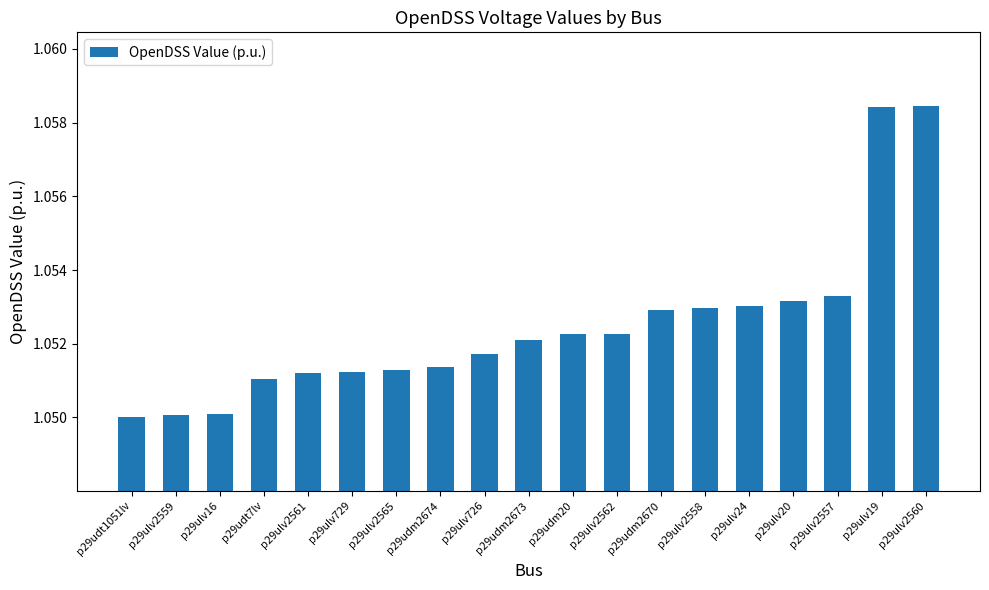

What is the sum of the values at p29udt1051lv and p29ulv2565?

2.1